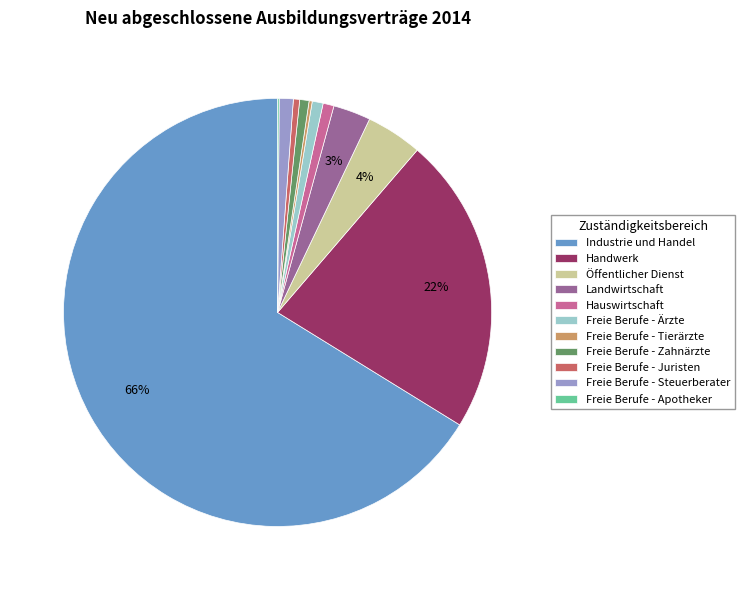

To the nearest percent, what portion does Landwirtschaft represent?

3%